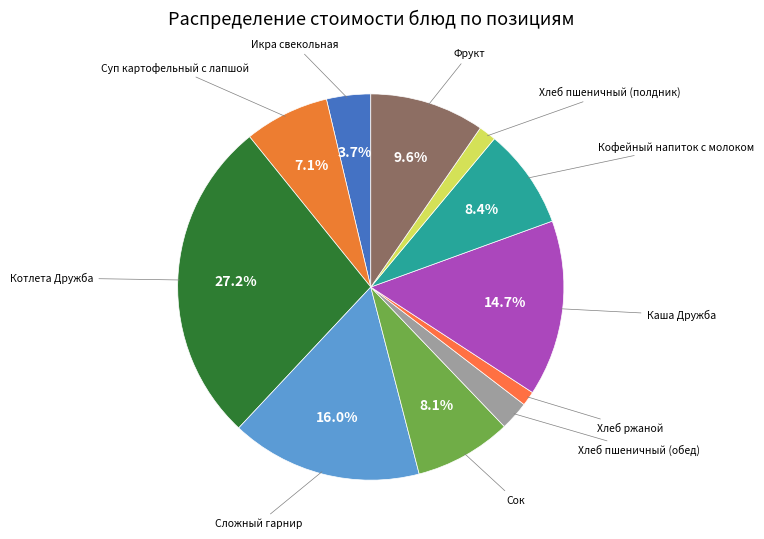

How many segments does this pie chart have?

11